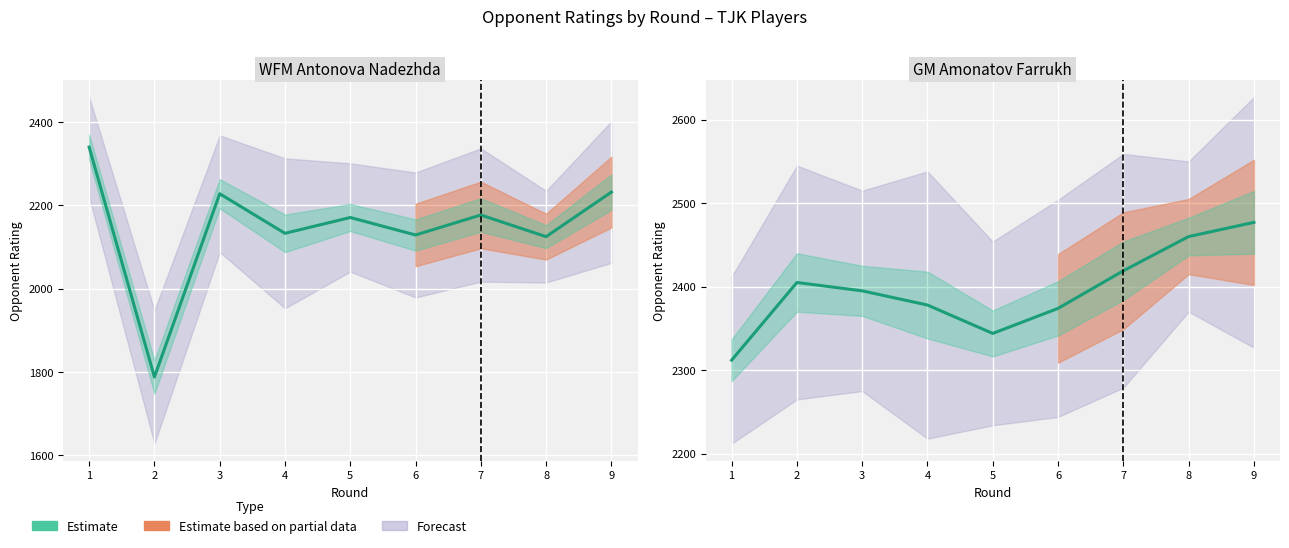

Does the chart display data point markers on the line(s)?

No